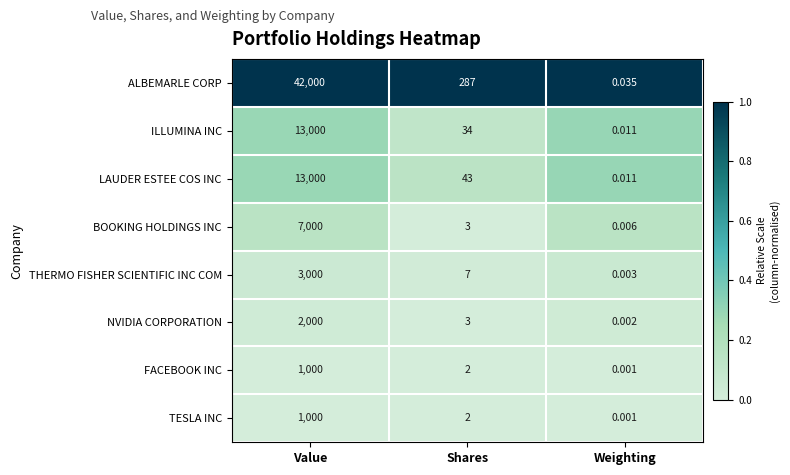

At which category does the chart reach its minimum across all series?

Weighting